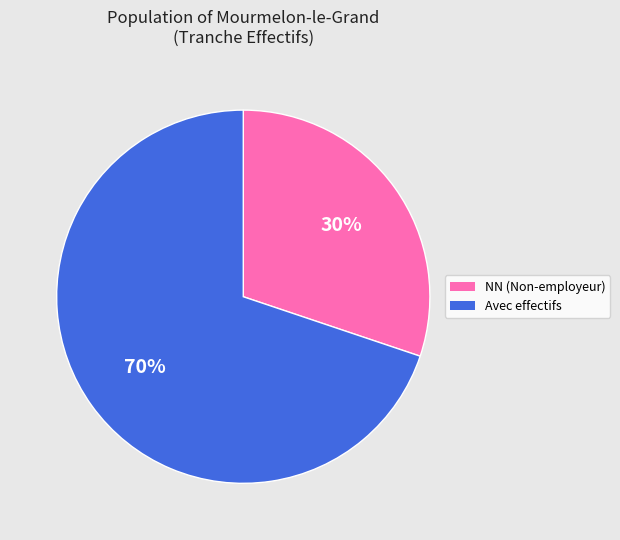

To the nearest percent, what is the average slice percentage?

50%